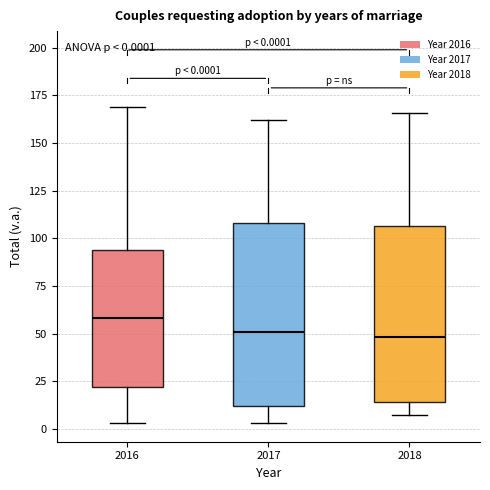

Which box's median line is the highest?

2016